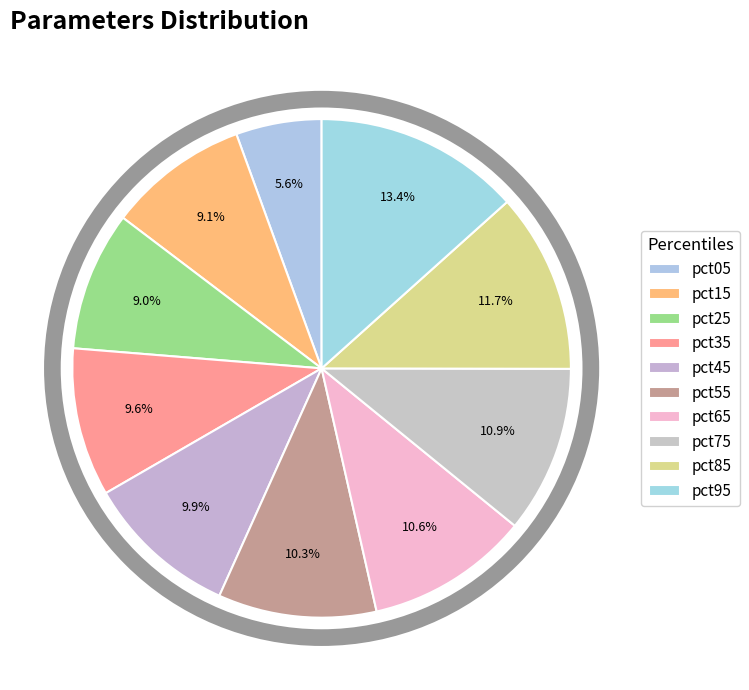

Count the number of slices in the pie.

10